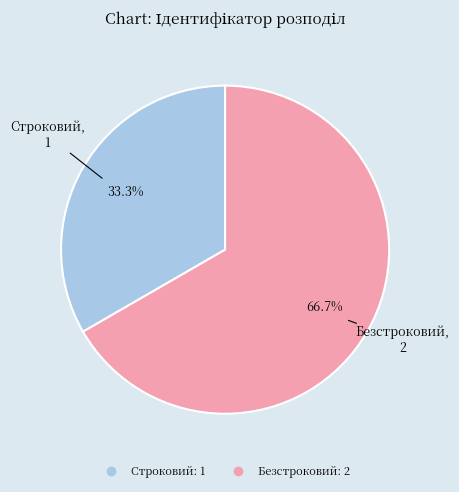

Which has a higher value, Безстроковий or Строковий?

Безстроковий